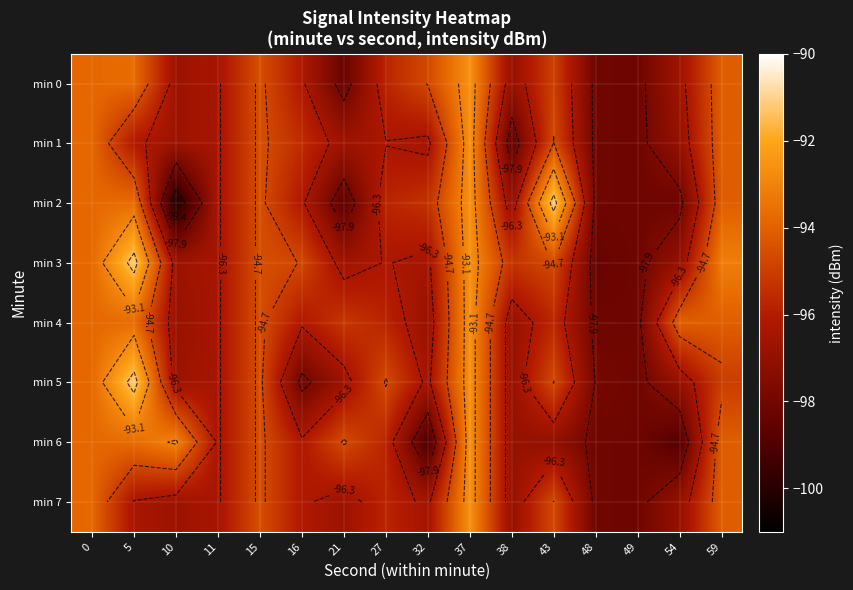

Is it true that min 3 equals -140.8 at 27?

False